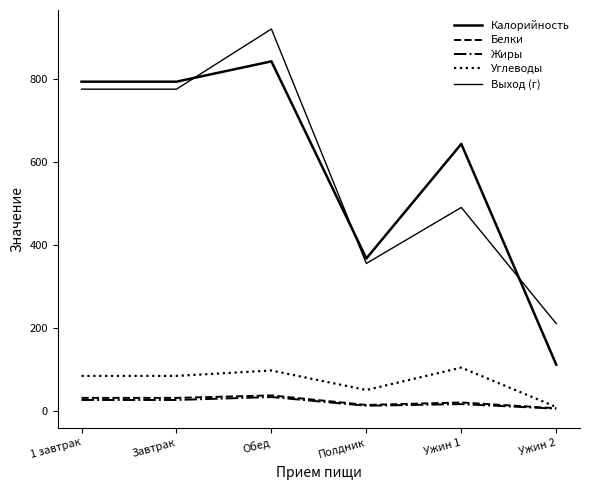

How many values in the Выход (г) series are below 775?

3